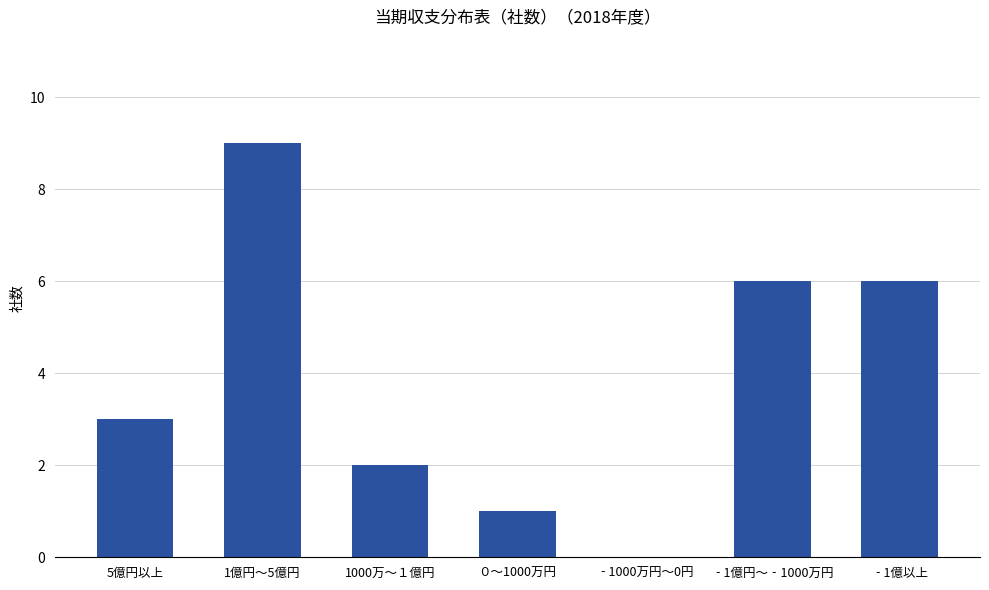

Is it true that the value at ０～1000万円 is 2?

False